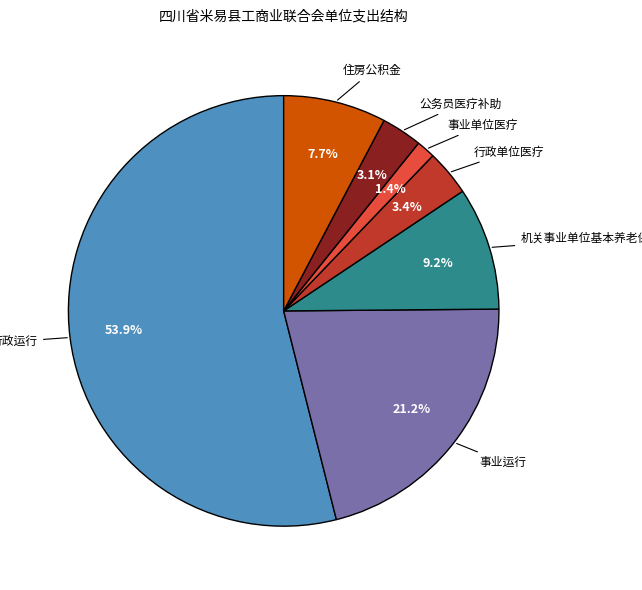

Does any single category account for the majority?

Yes